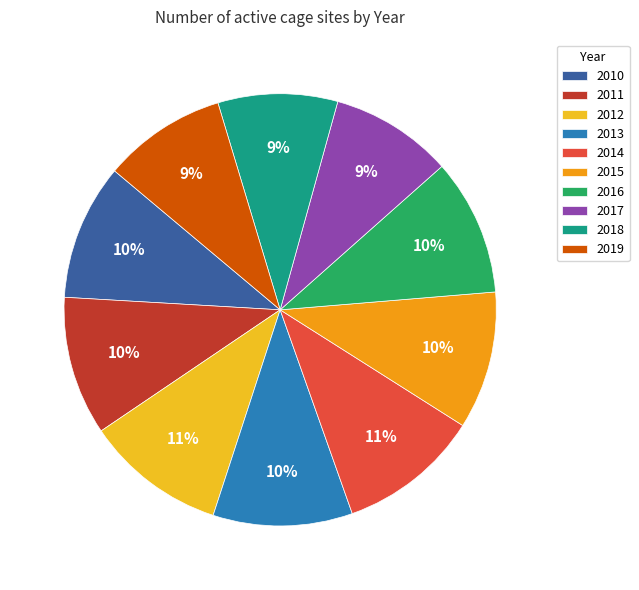

What is the change in value from 2011 to 2016?

-4